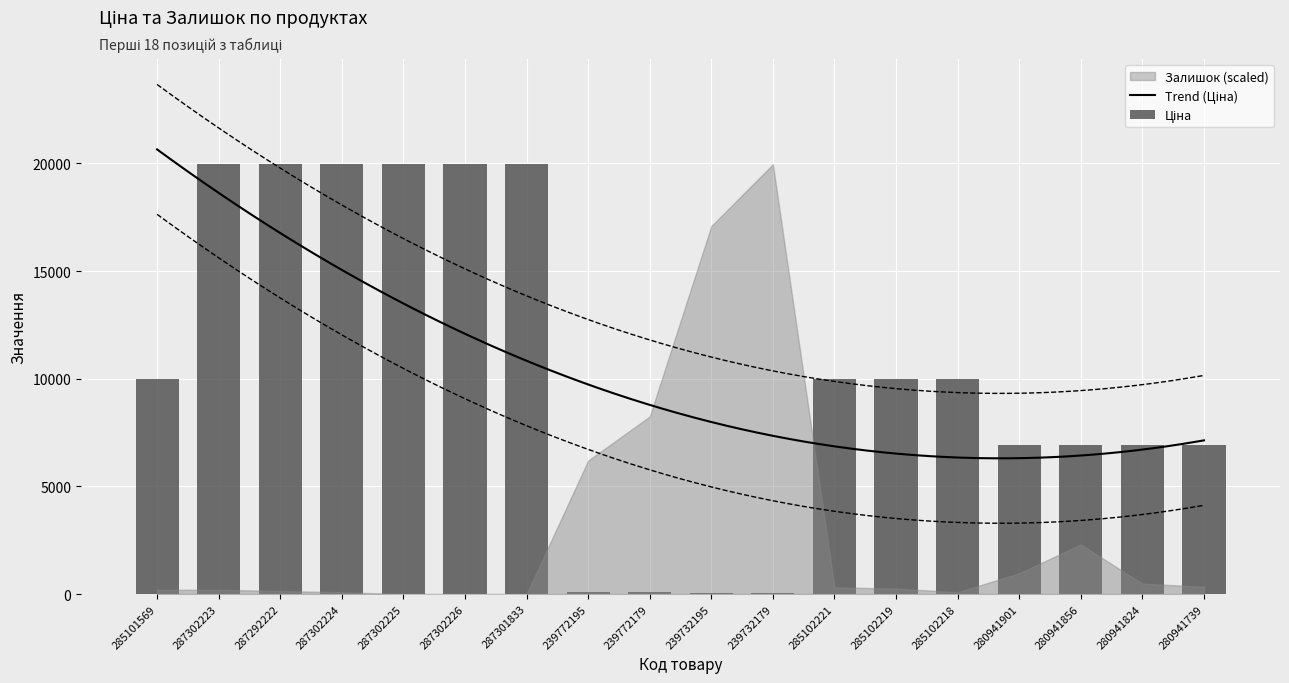

Does the chart contain stacked bars?

No